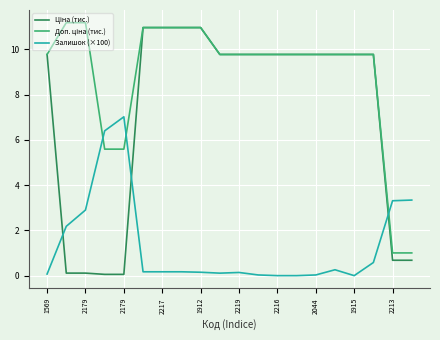

Where does the Ціна (тис.) series first go above 9?

1569